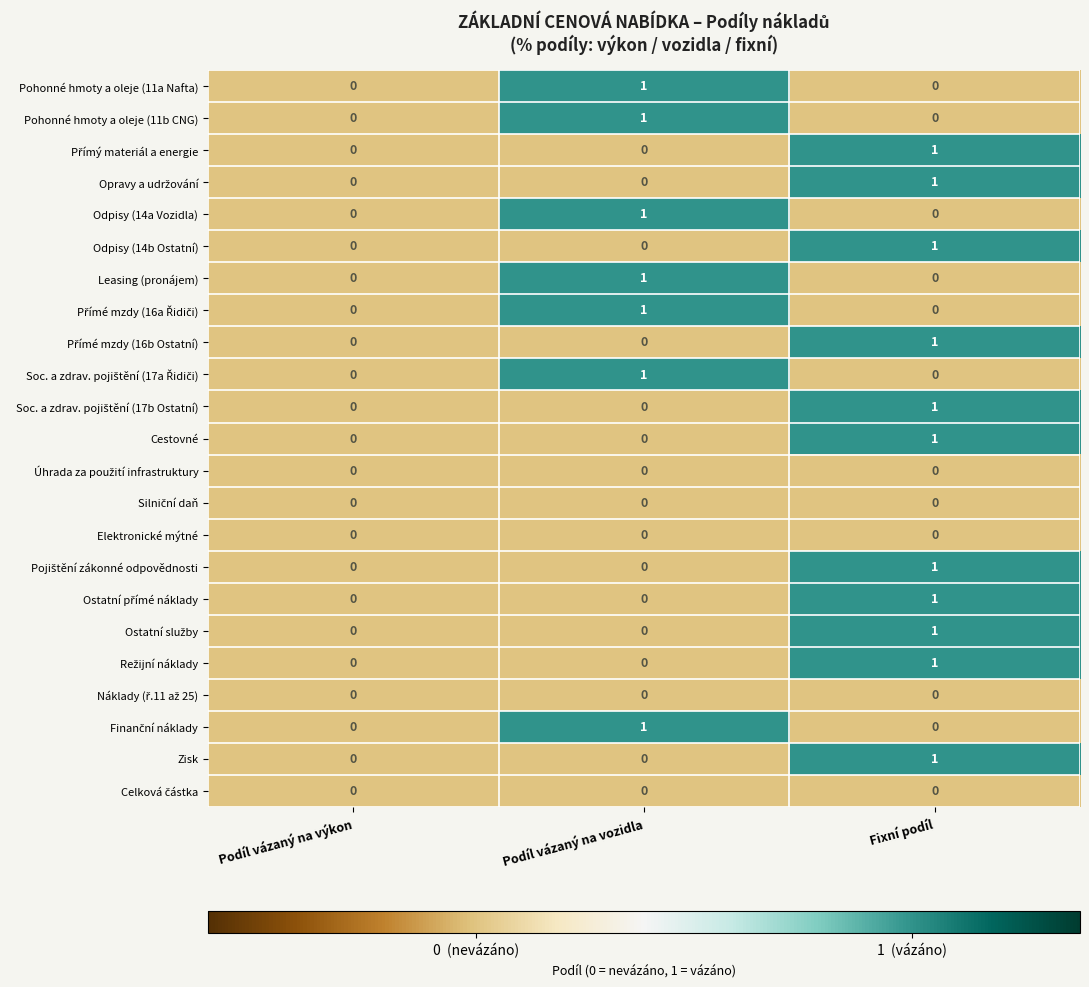

Is it true that Odpisy (14b Ostatní) equals 0 at Podíl vázaný na vozidla?

True